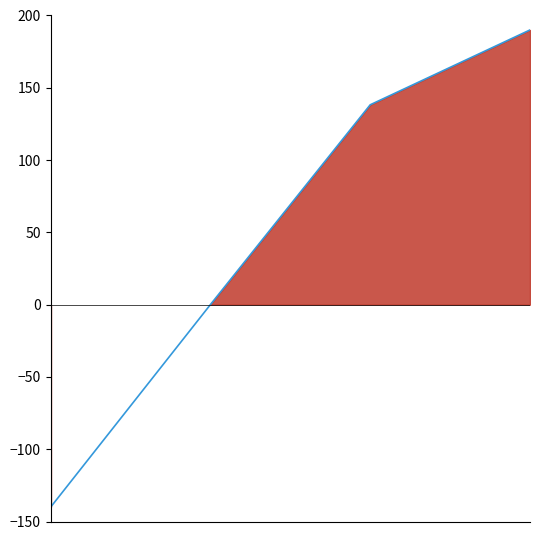

Count the number of categories in the chart.

4